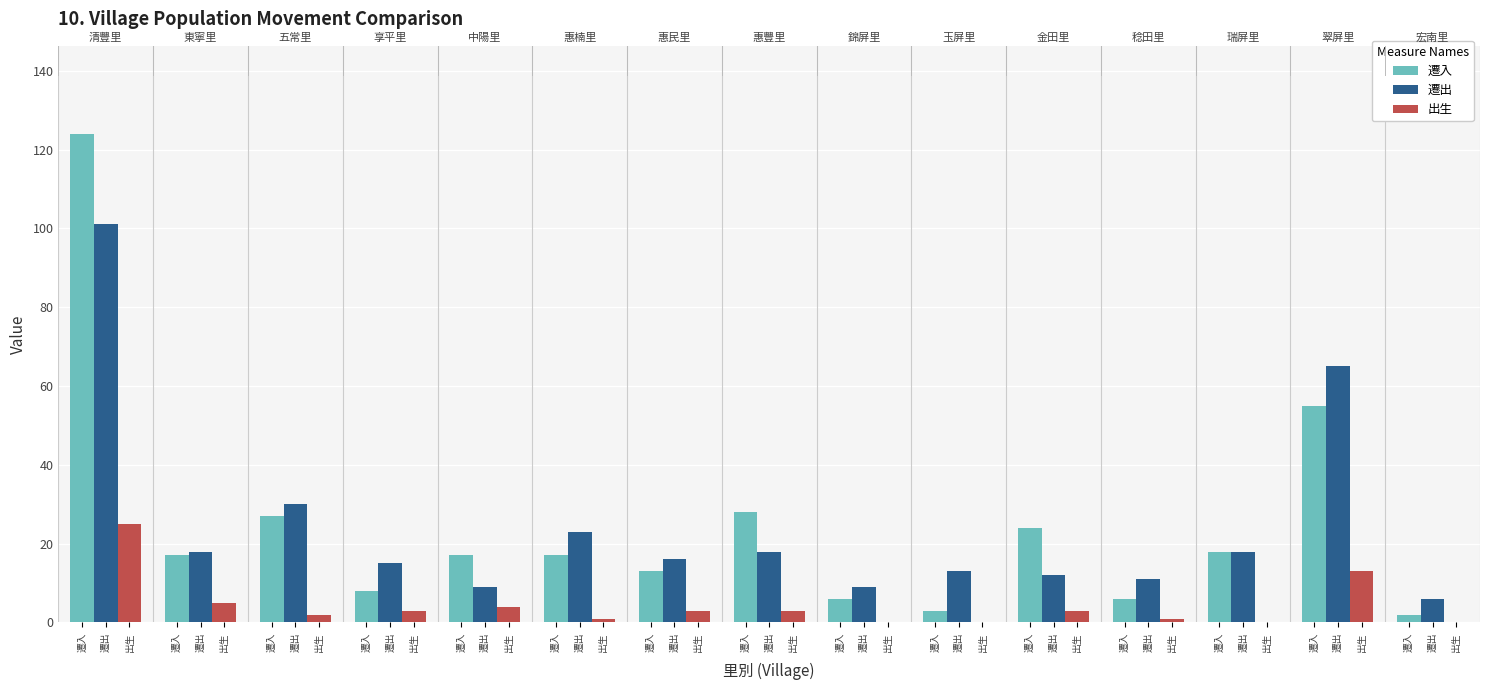

Rank the series by their maximum value, from lowest to highest.

出生, 遷出, 遷入